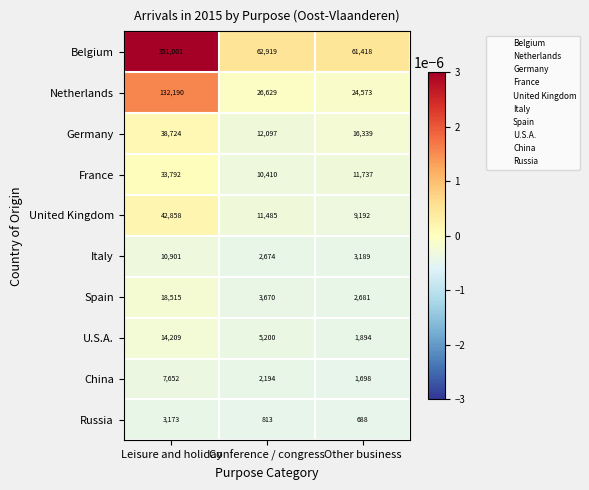

What is the minimum value shown in the chart?

688